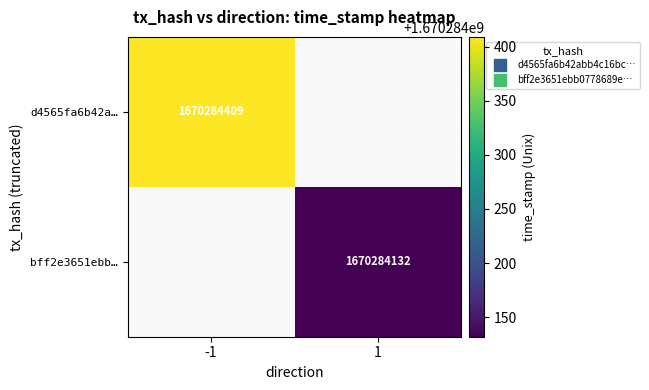

How many categories are shown in the chart?

2